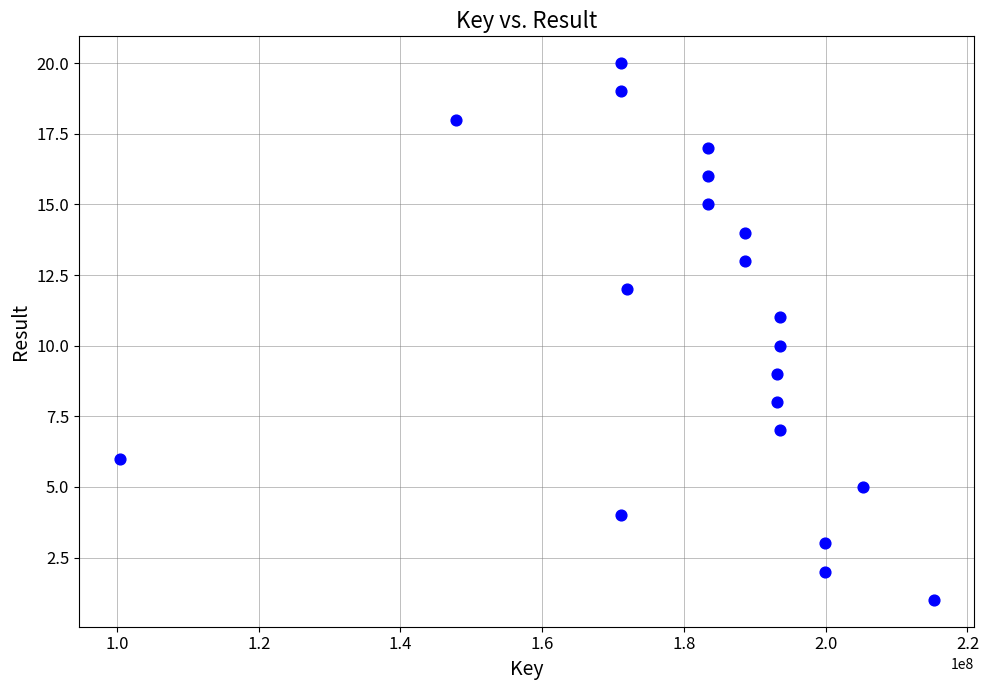

What is the range of X values (max minus min)?

114807450